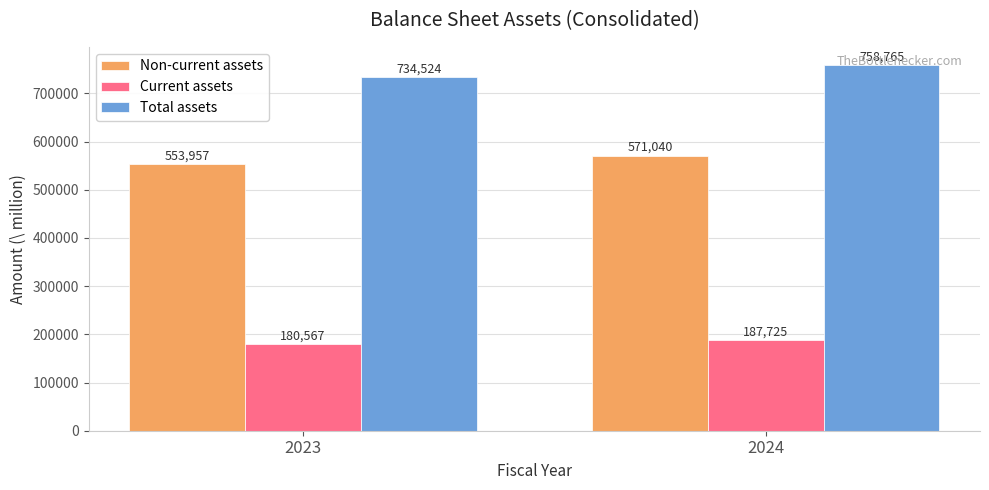

Reading left to right, extract all data points from this chart.

Non-current assets: 553957	571040
Current assets: 180567	187725
Total assets: 734524	758765